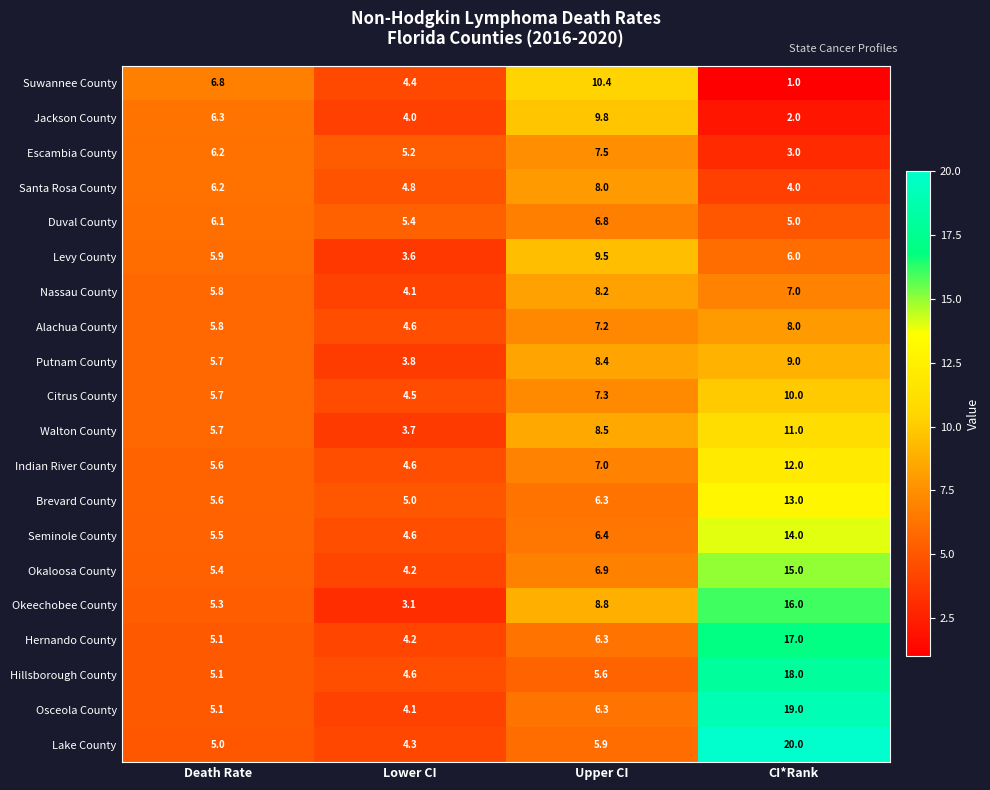

Where does the Citrus County series first go above 7?

Upper CI